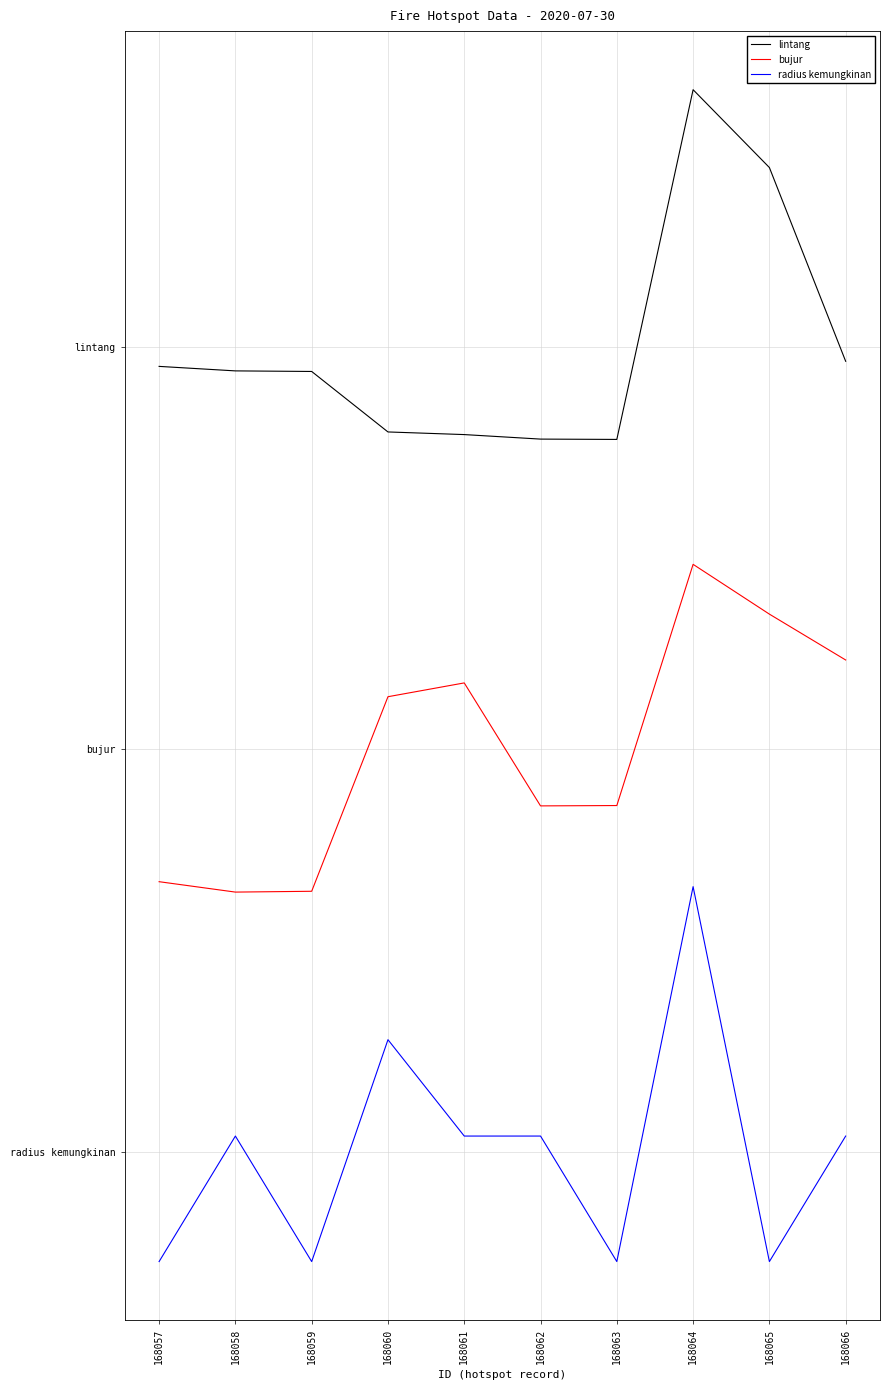

Reading right to left, transcribe all the data shown in this chart.

lintang: 6.9	8.6	9.2	6.2	6.2	6.2	6.3	6.8	6.8	6.8
bujur: 4.3	4.7	5.1	3.0	3.0	4.1	4.0	2.3	2.3	2.3
radius kemungkinan: 0.1	-1.0	2.3	-1.0	0.1	0.1	1.0	-1.0	0.1	-1.0